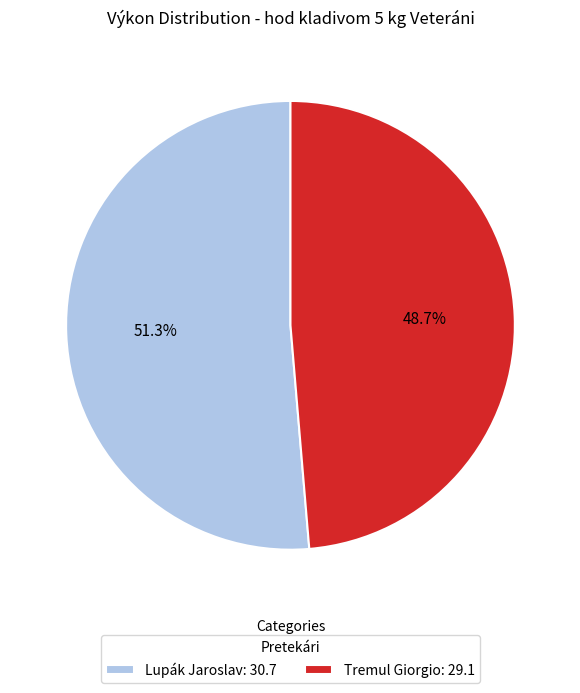

Between Lupák Jaroslav: 30.7 and Tremul Giorgio: 29.1, which is larger?

Lupák Jaroslav: 30.7